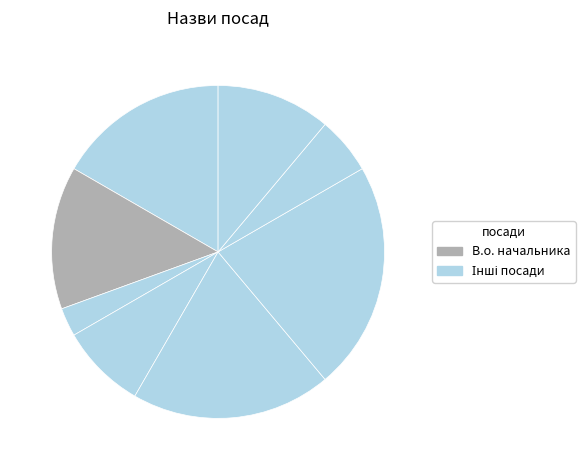

To the nearest percent, what is the difference between the largest and smallest slice percentages?

19%